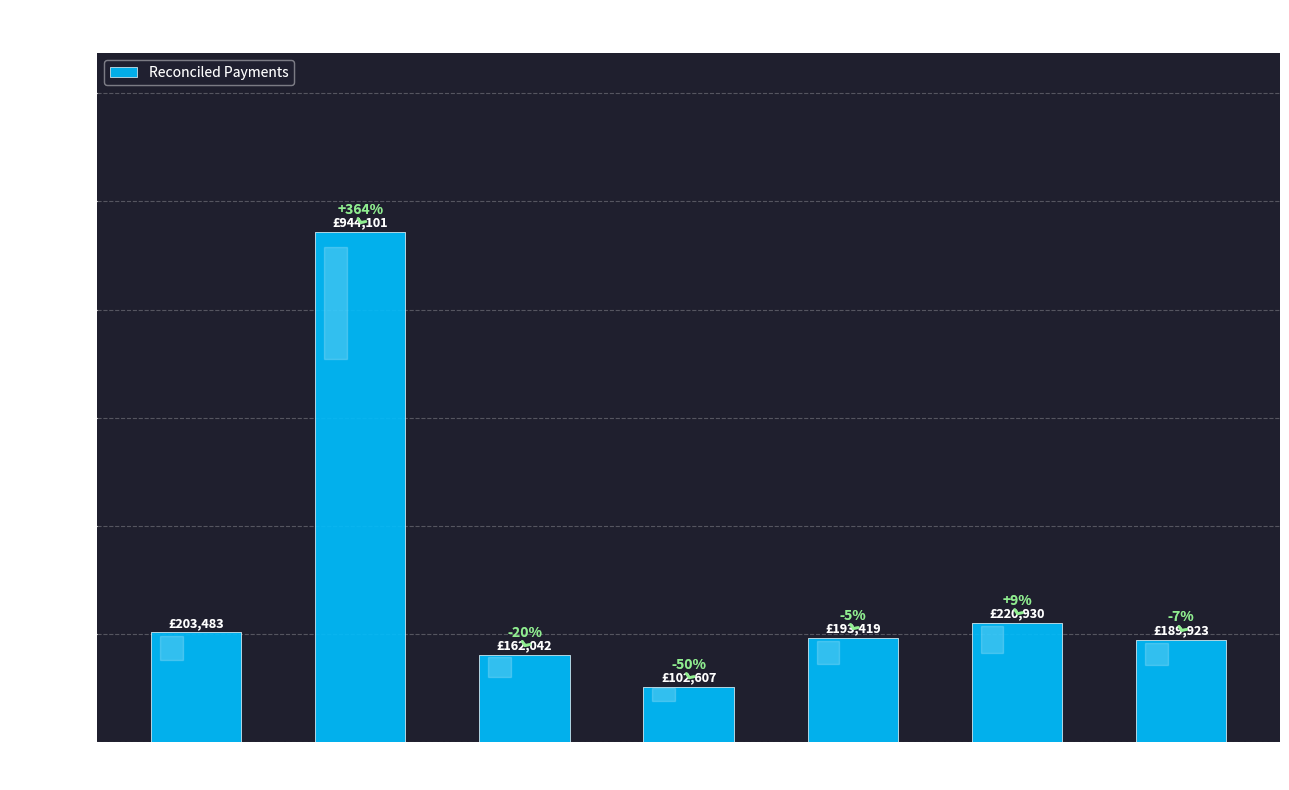

What is the difference between the values at Apache
Corporation and Ithaca Energy
UK Ltd?

100876